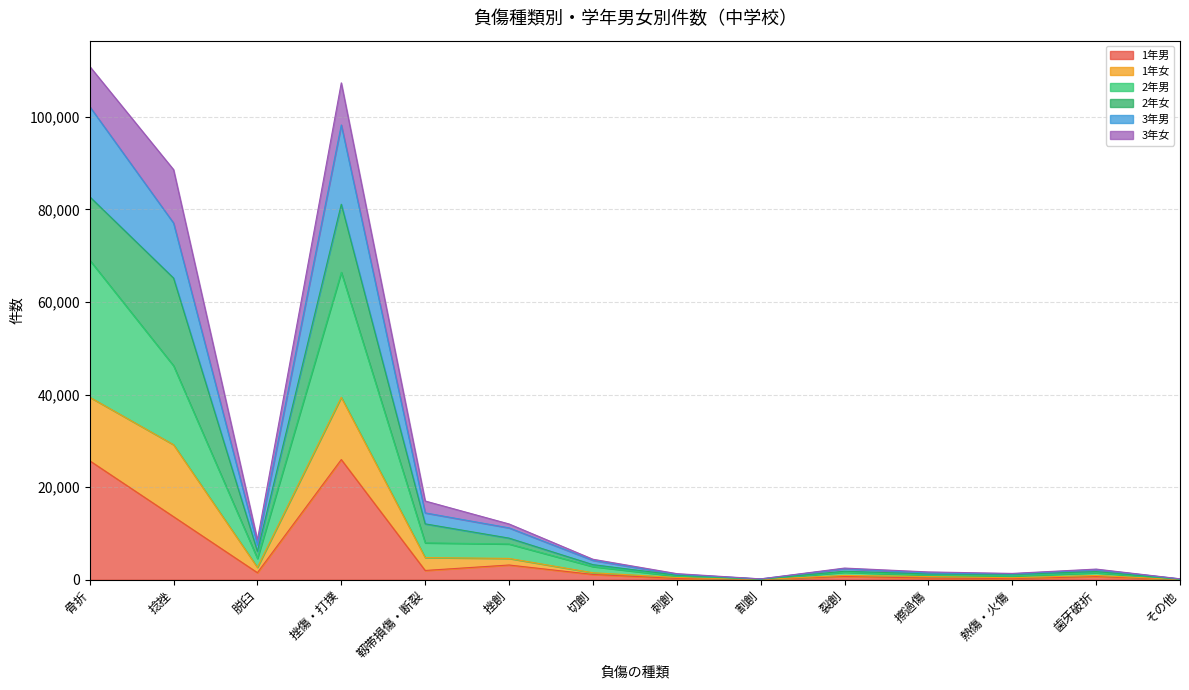

Does the chart have visible grid lines?

Yes